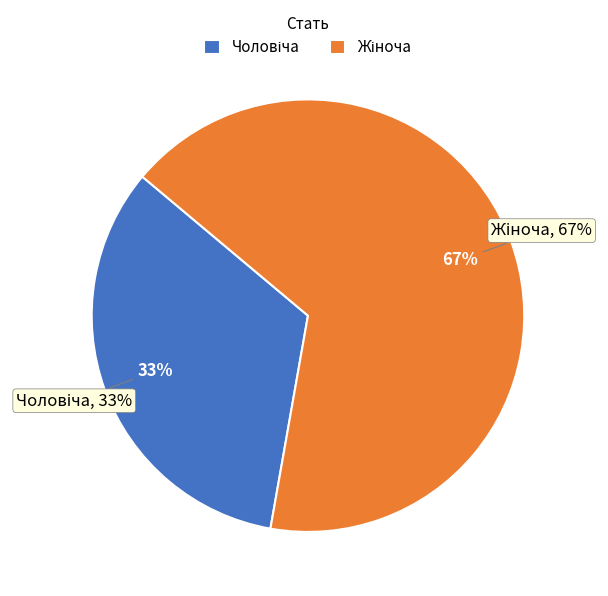

Does Чоловіча represent more than half of the total?

No